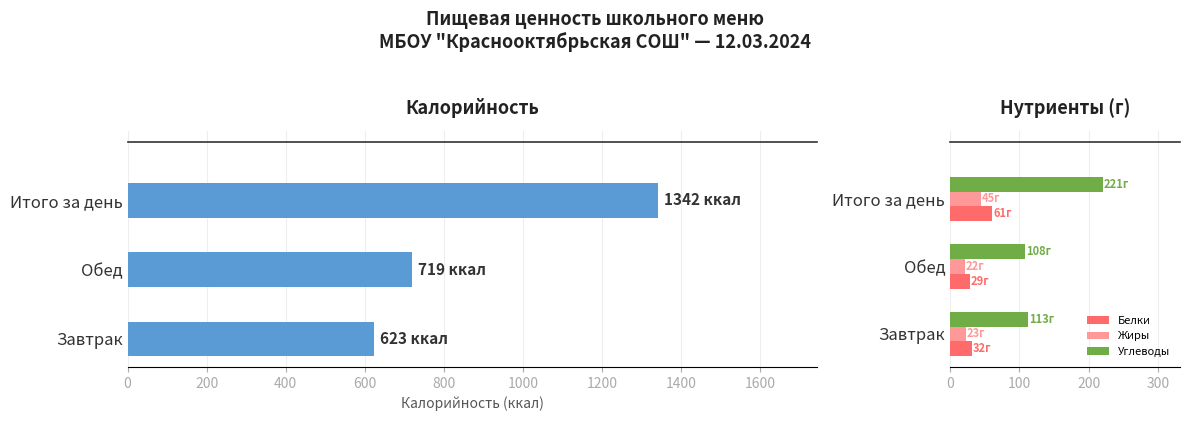

At which label does Жиры reach its peak?

Итого за день